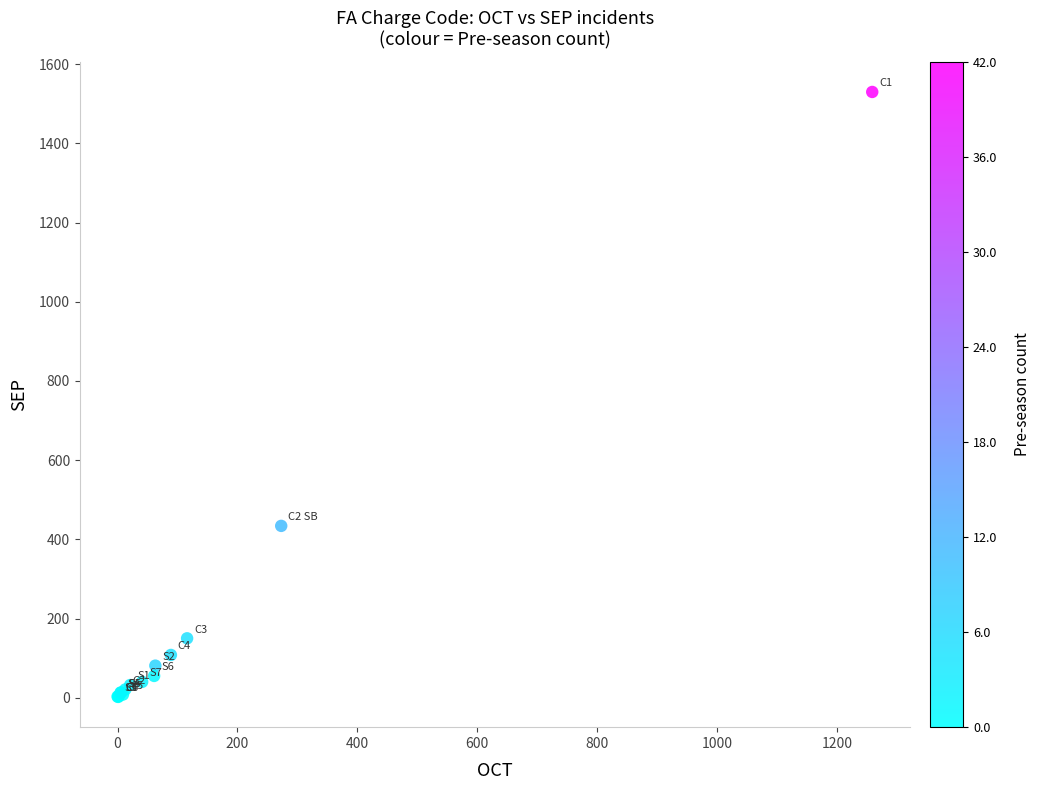

What Y value in the scatter plot is closest to 766?

434